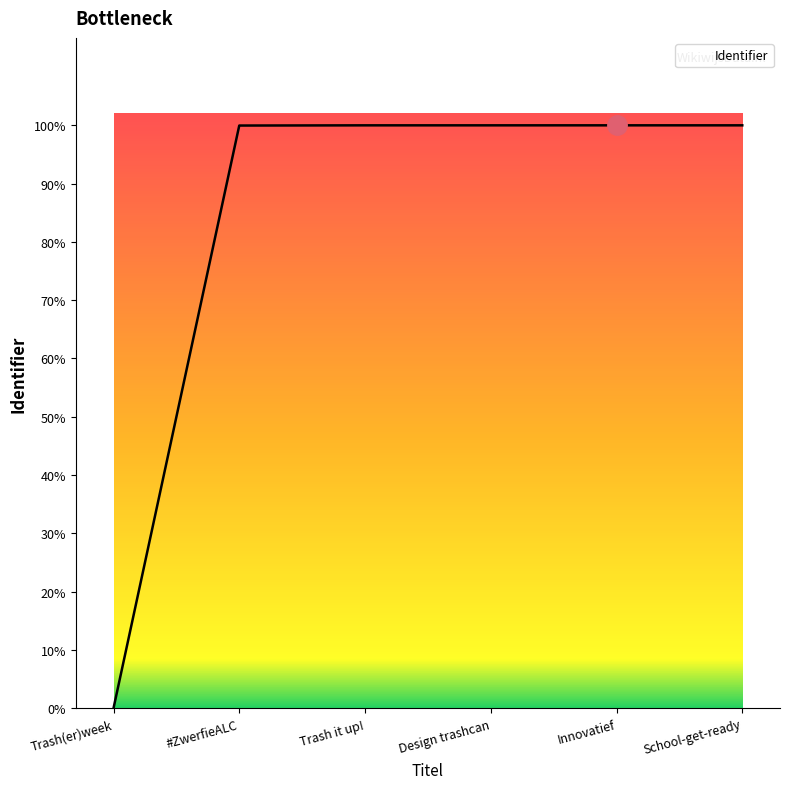

Does the chart display data point markers on the line(s)?

No